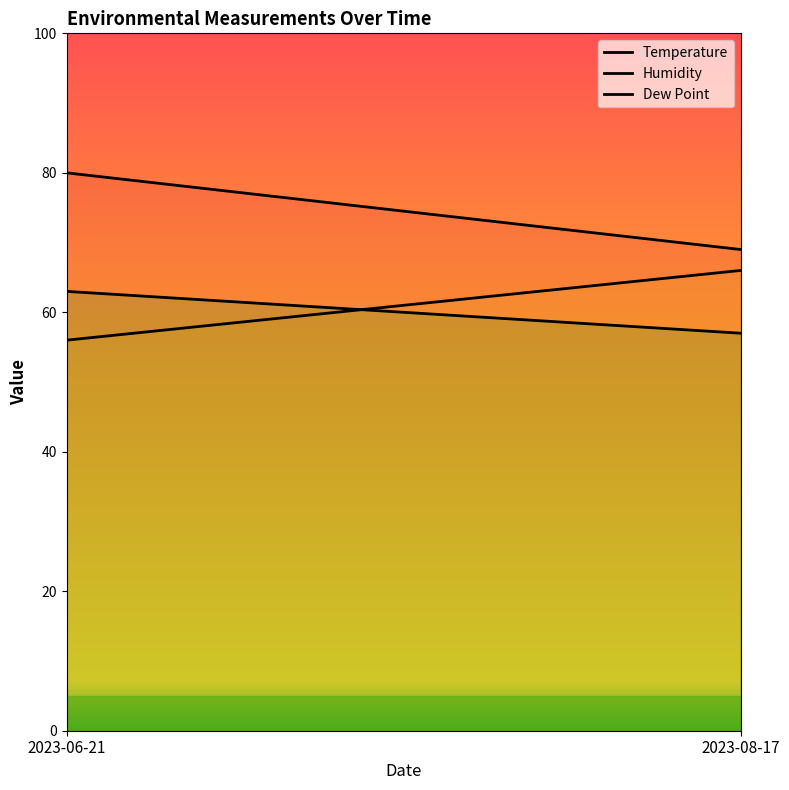

What is the sum of all Temperature values?

149